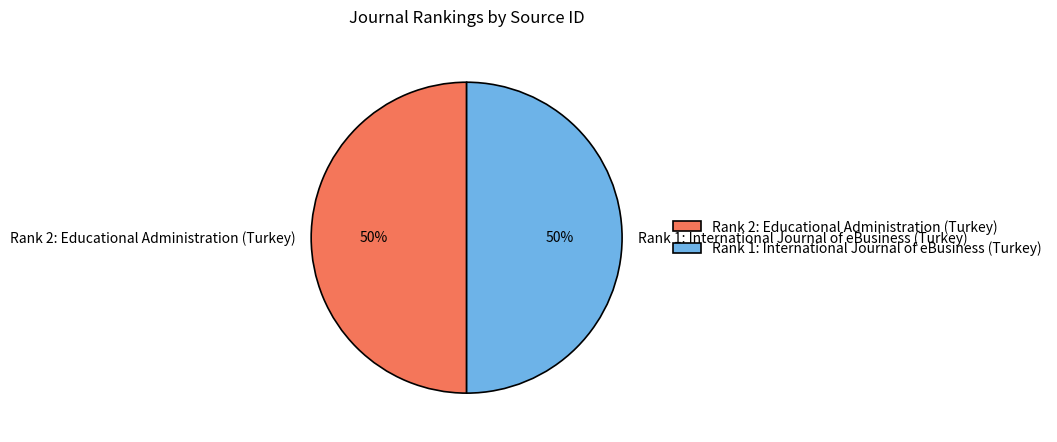

The Rank 1: International Journal of eBusiness (Turkey) slice represents 36% of the pie. True or false?

False